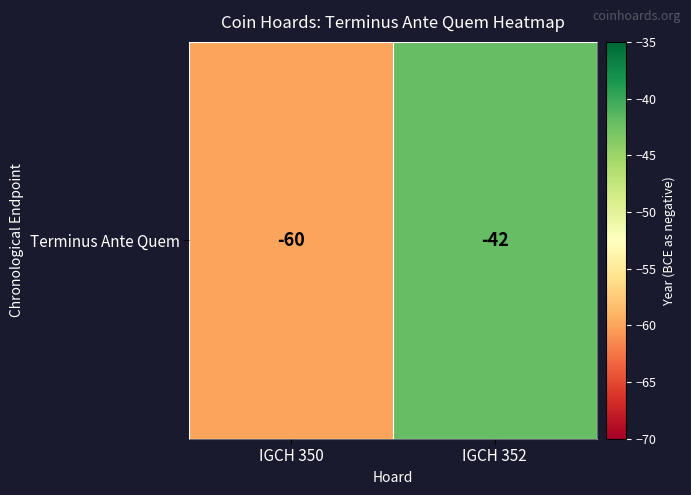

The chart shows a value of -60 at IGCH 350. True or false?

True